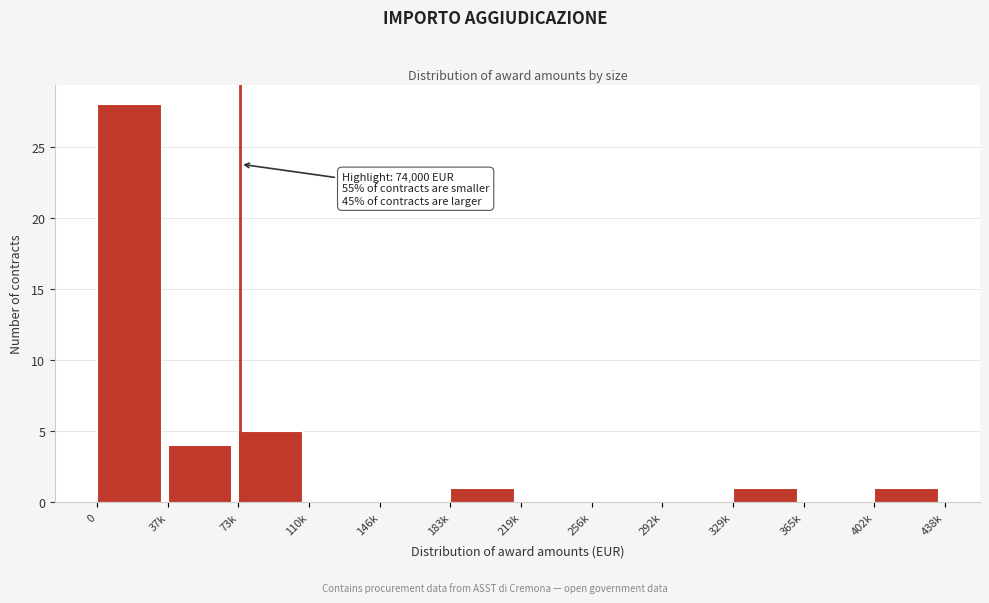

Reading right to left, transcribe all the data shown in this chart.

402k=1	365k=0	329k=1	292k=0	256k=0	219k=0	183k=1	146k=0	110k=0	73k=5	37k=4	0=28